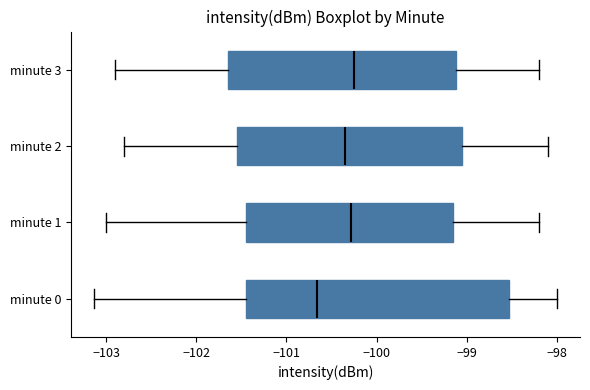

Reading bottom to top, read every box against the x-axis: the position of its median line, the range the box covers, and the ends of its whiskers. The values are not printed on the chart, so give them approximately, as read against the axis.

minute 0: median -100.7, box -101.4 to -98.5, whiskers -103.1 to -98.0
minute 1: median -100.3, box -101.4 to -99.1, whiskers -103.0 to -98.2
minute 2: median -100.3, box -101.5 to -99.0, whiskers -102.8 to -98.1
minute 3: median -100.2, box -101.6 to -99.1, whiskers -102.9 to -98.2